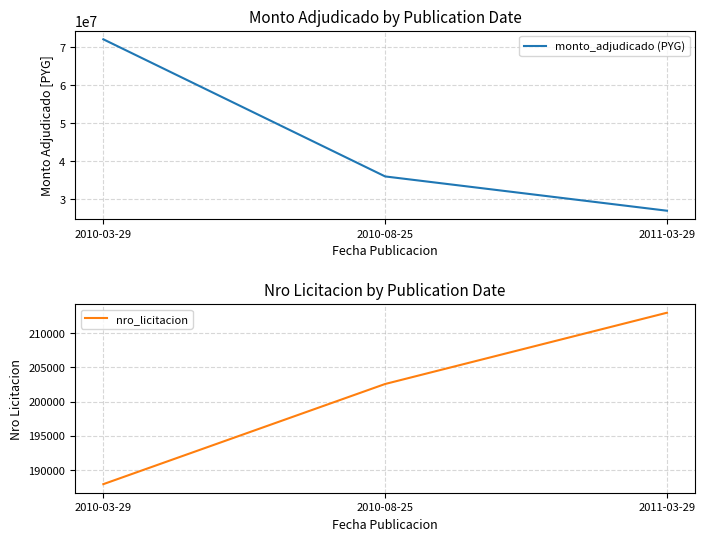

Count the number of categories in the chart.

3